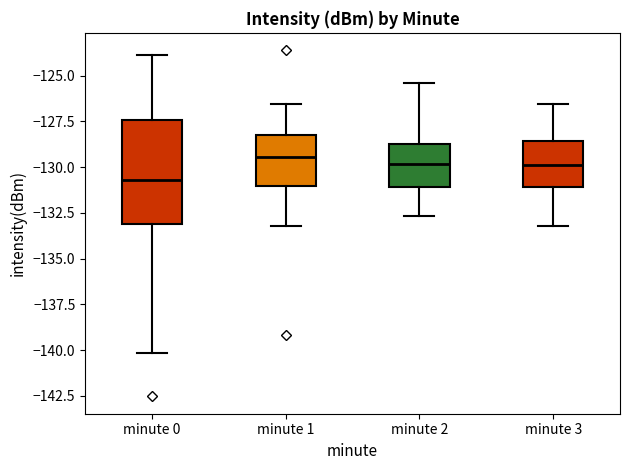

Where does the median line of the box for minute 0 sit on the y-axis? The values are not printed on the chart, so give them approximately, as read against the axis.

-130.5